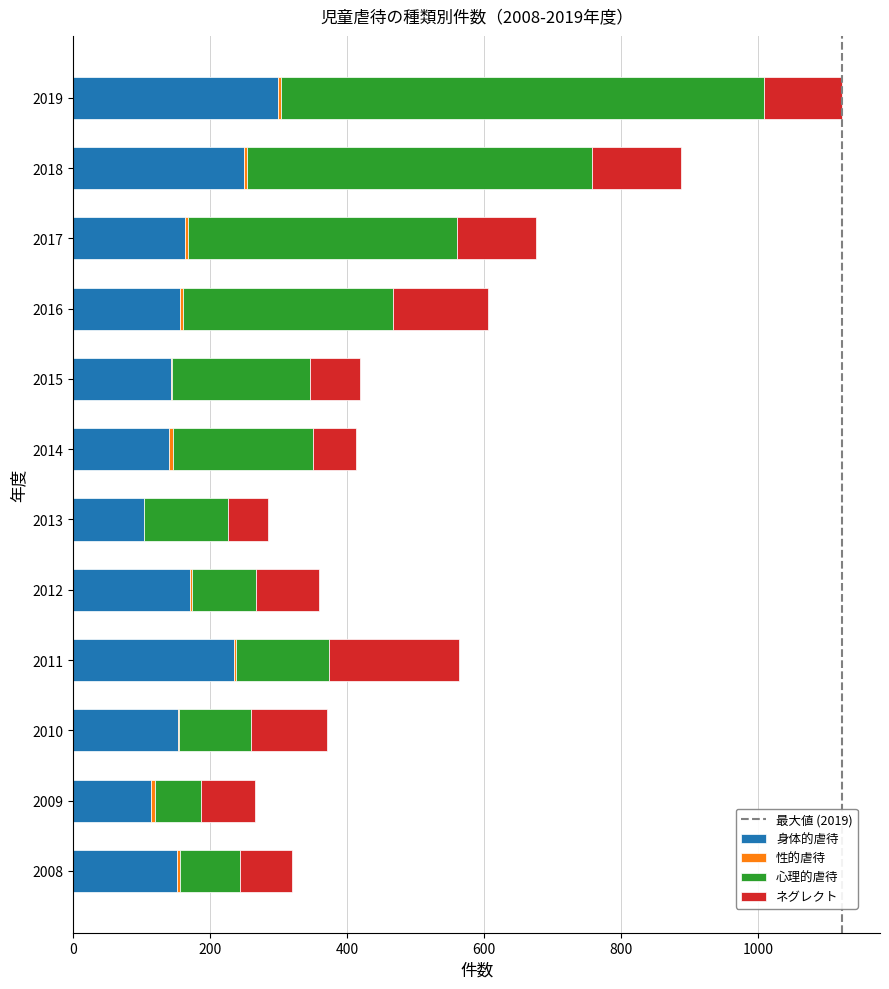

At which label does 身体的虐待 reach its peak?

2019